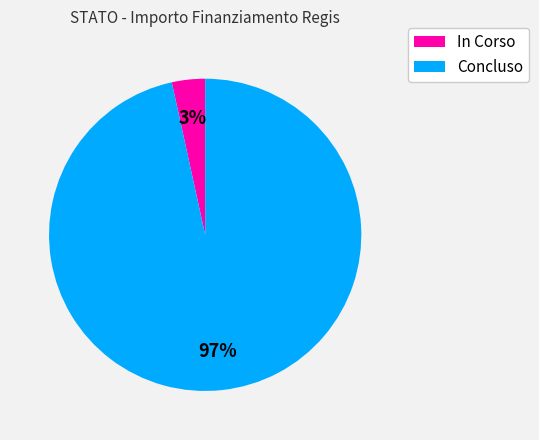

Is there a majority slice in this chart?

Yes